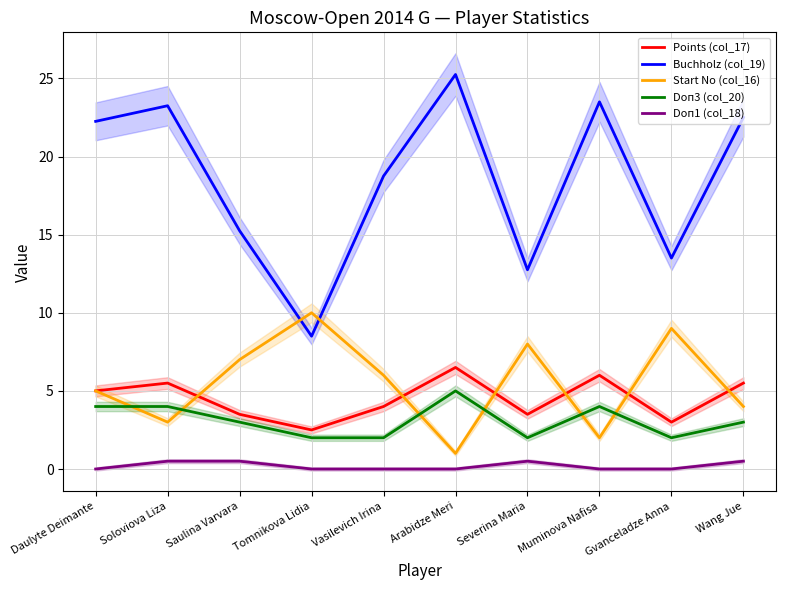

The value of Doп1 (col_18) at Daulyte Deimante is 0.0. True or false?

True